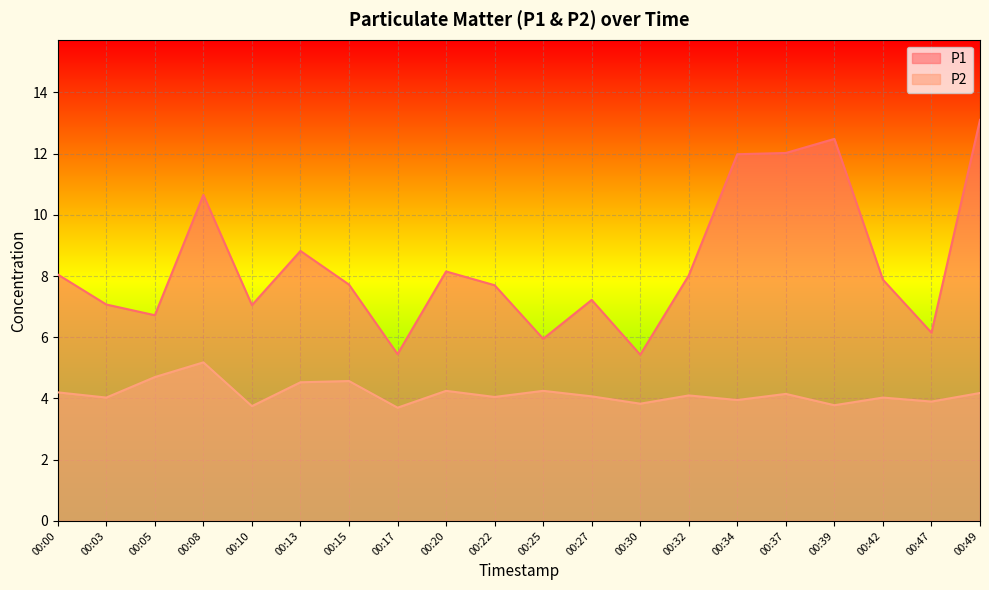

True or false: P2 has more than 0 points higher than both neighbors.

True